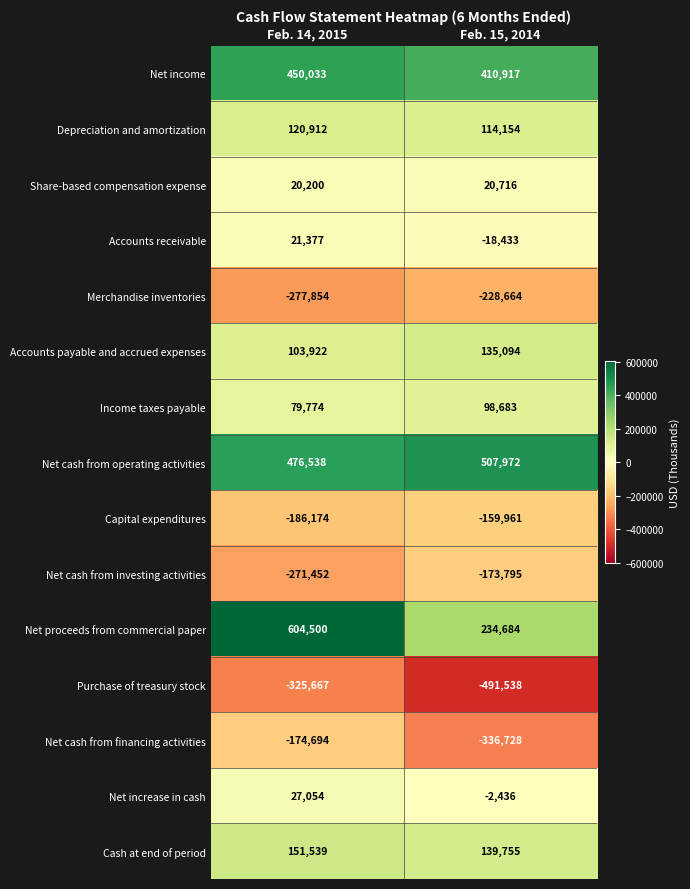

True or false: Net increase in cash has a value of 27054 at Feb. 14, 2015.

True